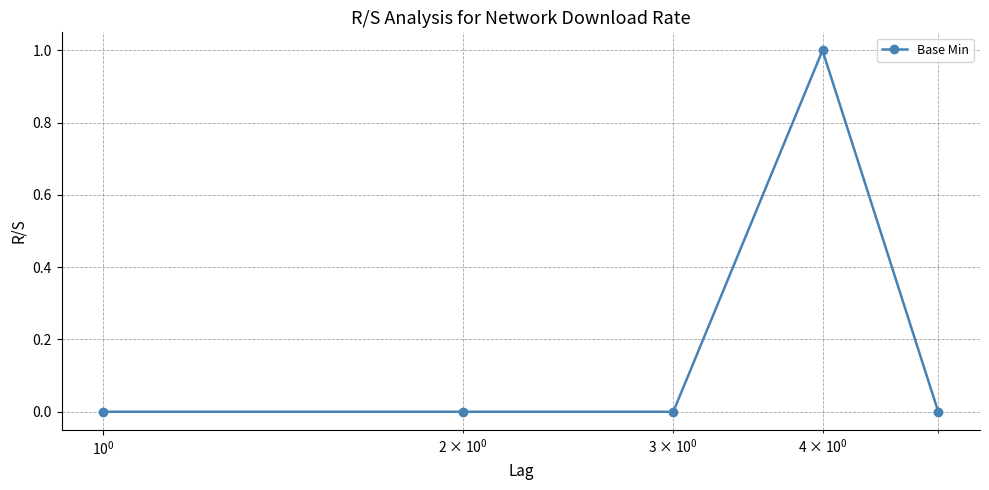

Reading right to left, transcribe all the data shown in this chart.

0	1	0	0	0